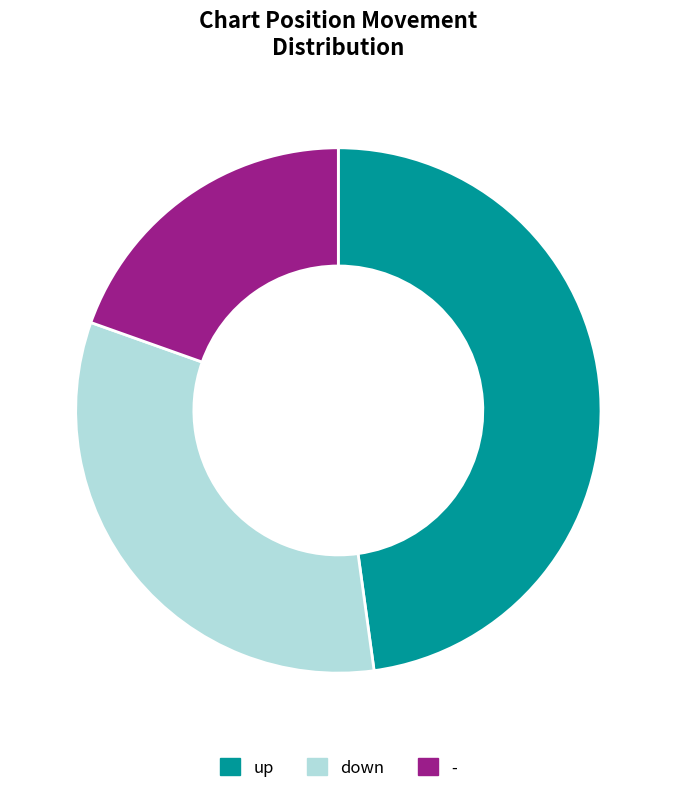

What is the smallest slice in the pie chart?

-